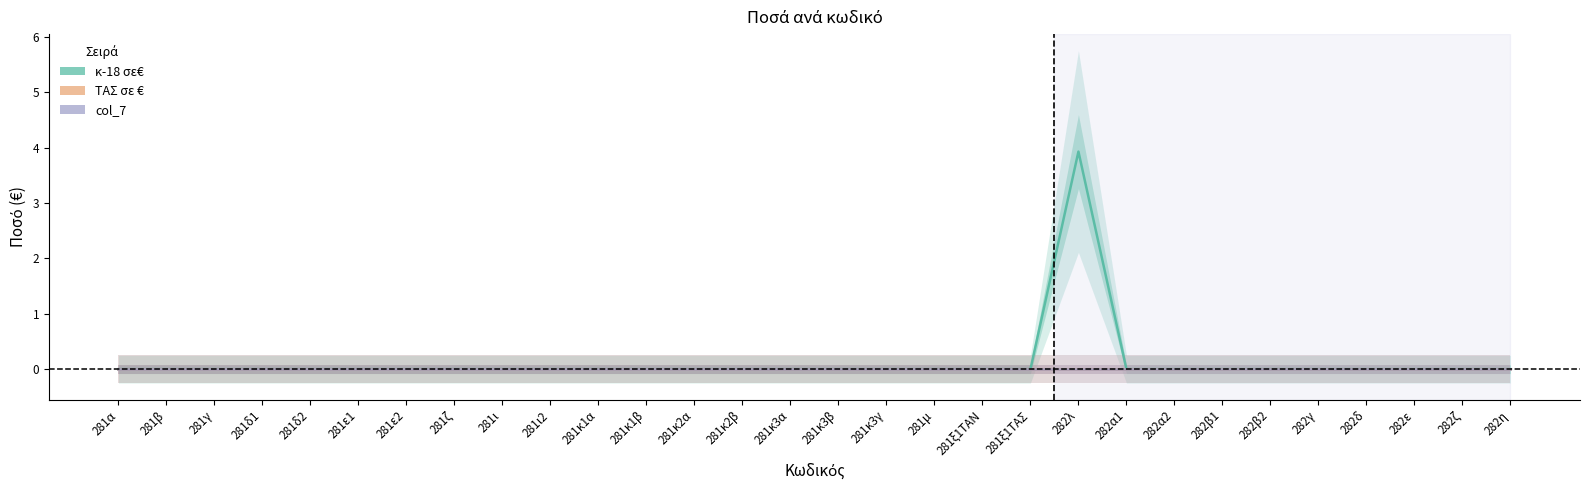

Reading right to left, what are all the values shown in this chart?

κ-18 σε€: 0.0	0.0	0.0	0.0	0.0	0.0	0.0	0.0	0.0	3.9	0.0	0.0	0.0	0.0	0.0	0.0	0.0	0.0	0.0	0.0	0.0	0.0	0.0	0.0	0.0	0.0	0.0	0.0	0.0	0.0
ΤΑΣ σε €: 0.0	0.0	0.0	0.0	0.0	0.0	0.0	0.0	0.0	0.0	0.0	0.0	0.0	0.0	0.0	0.0	0.0	0.0	0.0	0.0	0.0	0.0	0.0	0.0	0.0	0.0	0.0	0.0	0.0	0.0
col_7: 0.0	0.0	0.0	0.0	0.0	0.0	0.0	0.0	0.0	0.0	0.0	0.0	0.0	0.0	0.0	0.0	0.0	0.0	0.0	0.0	0.0	0.0	0.0	0.0	0.0	0.0	0.0	0.0	0.0	0.0